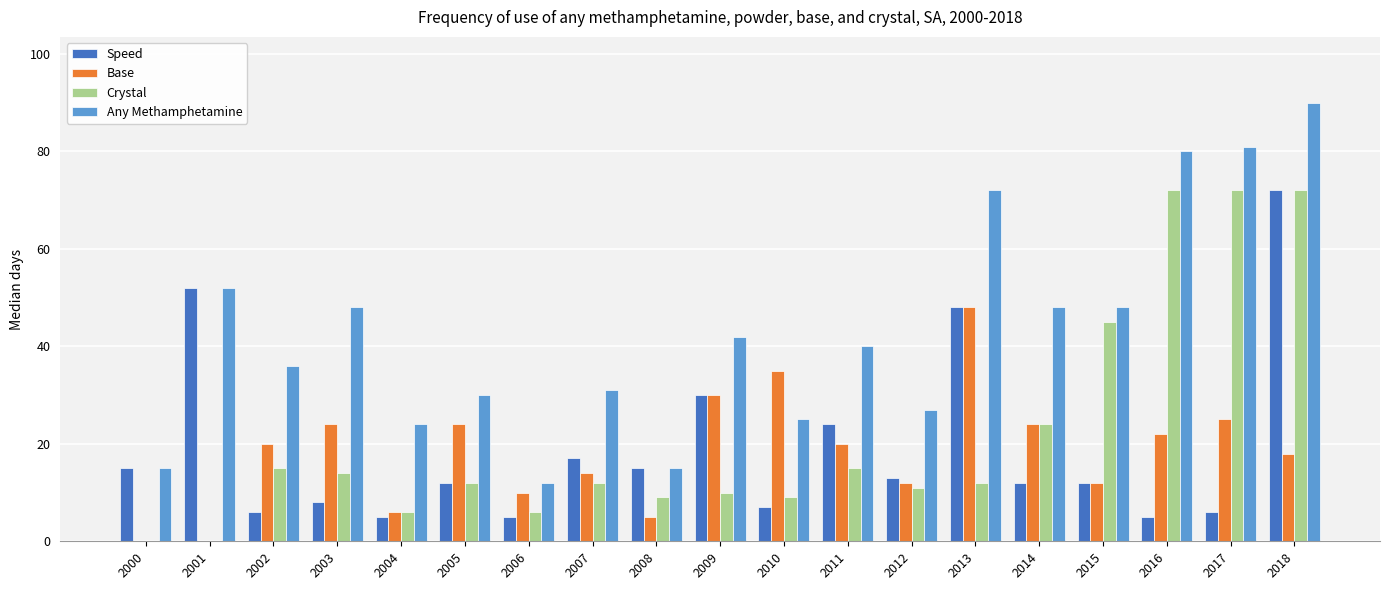

The value of Any Methamphetamine at 2006 is 12. True or false?

True